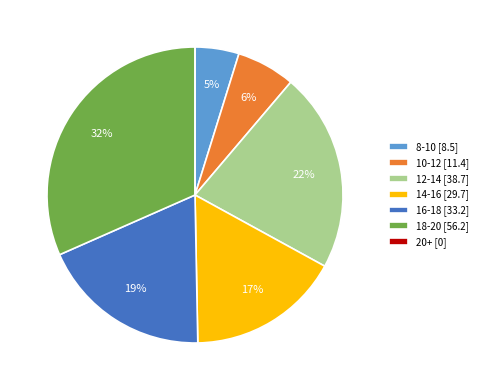

Which has a higher value, 8-10 [8.5] or 18-20 [56.2]?

18-20 [56.2]